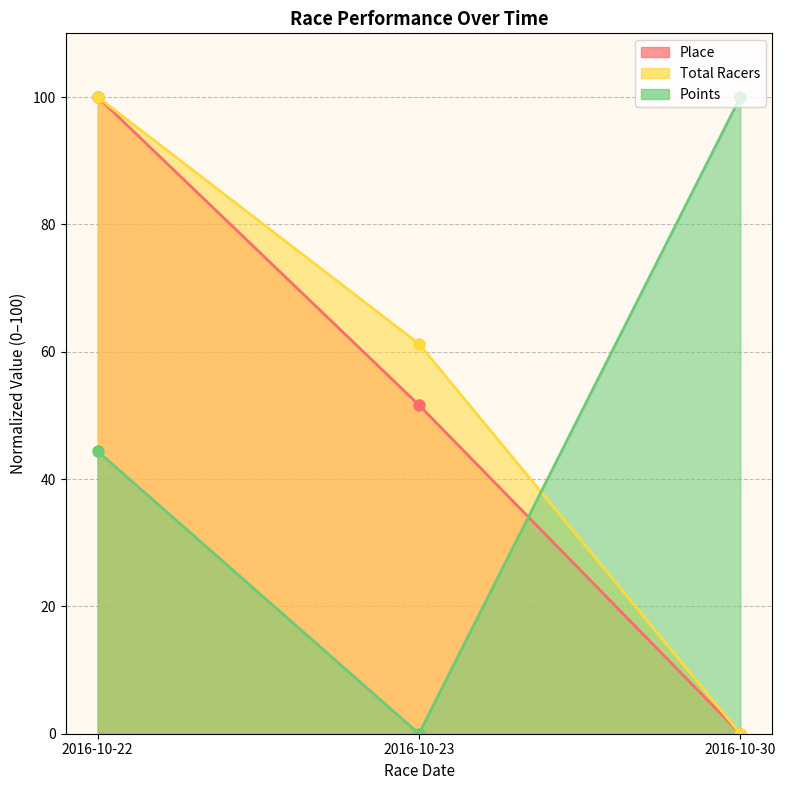

How many values in Place are above zero?

2